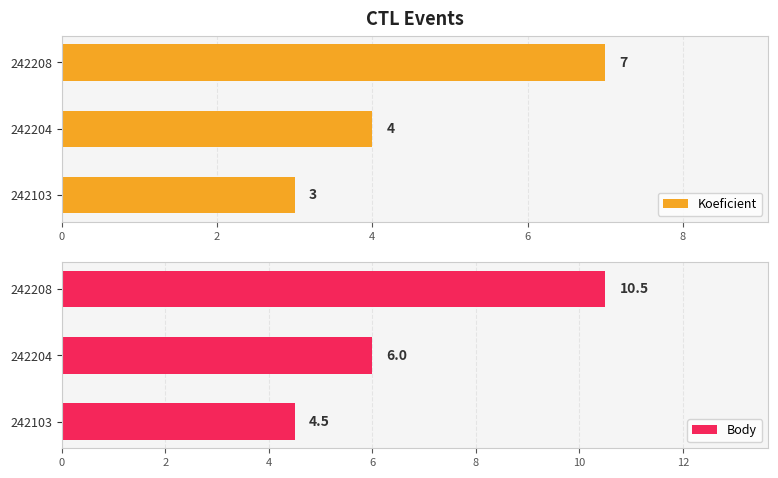

Count the number of data series in this chart.

2